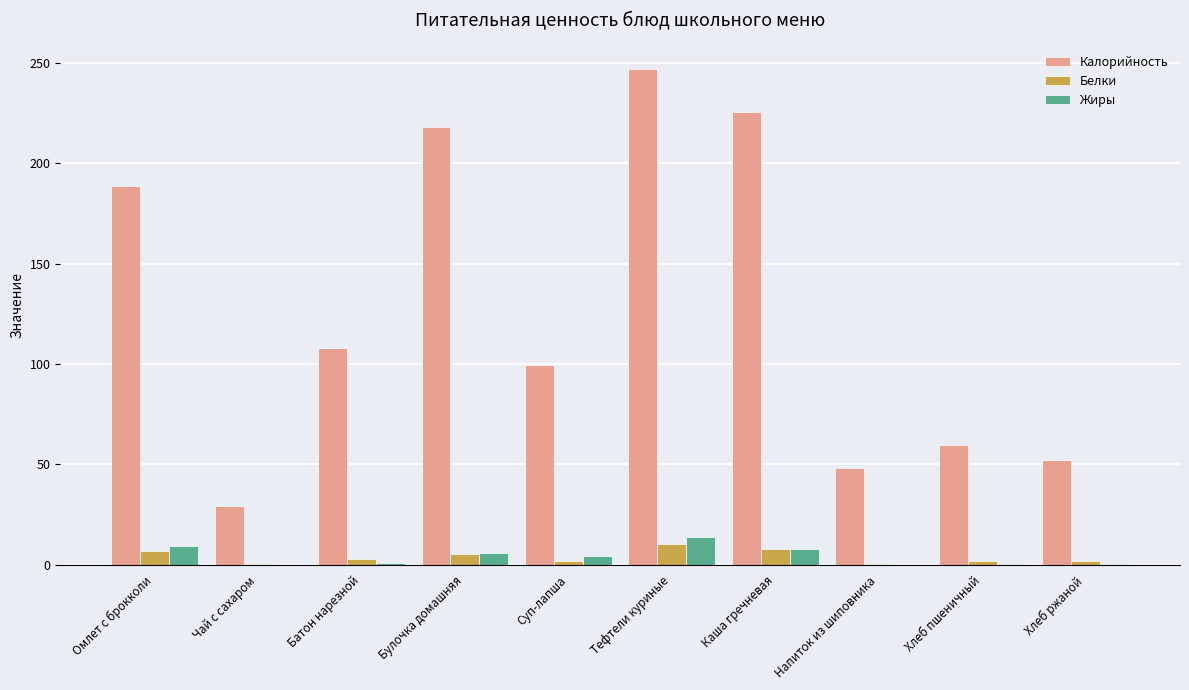

At which category does the chart reach its peak across all series?

Тефтели куриные